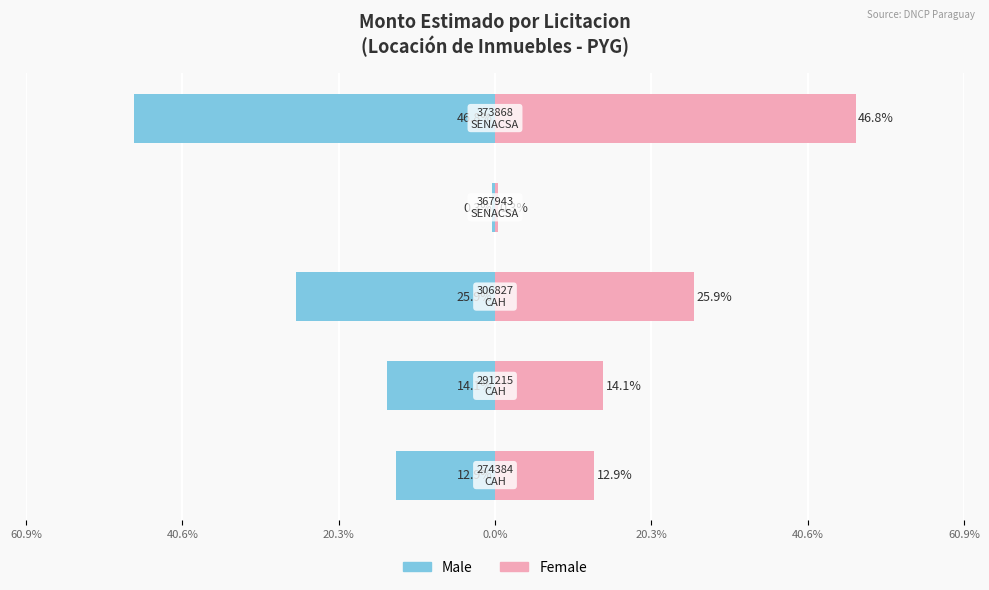

Reading left to right, what are all the values shown in this chart?

Male: -12.9	-14.1	-25.9	-0.3	-46.8
Female: 12.9	14.1	25.9	0.3	46.8